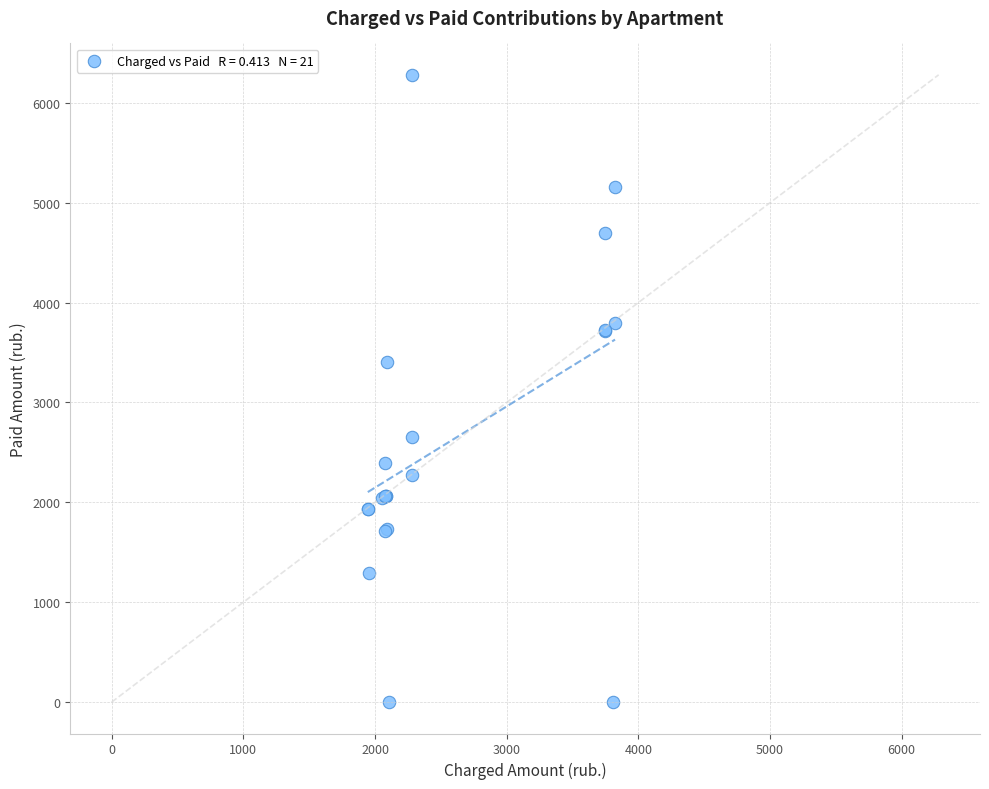

What Y value in the scatter plot is closest to 3140?

3408.8